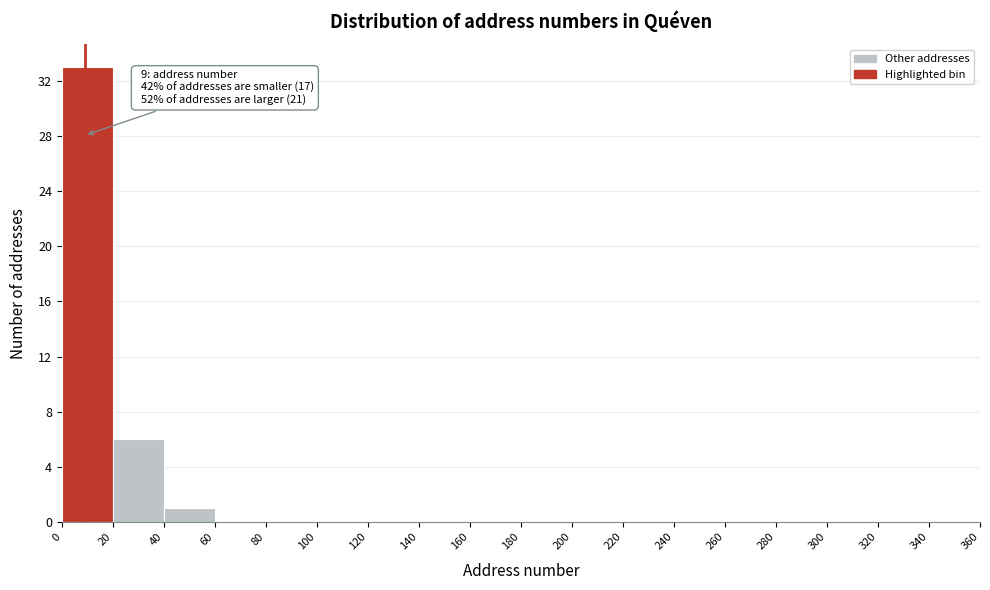

Which range on the x-axis has the tallest bar?

0 to 20